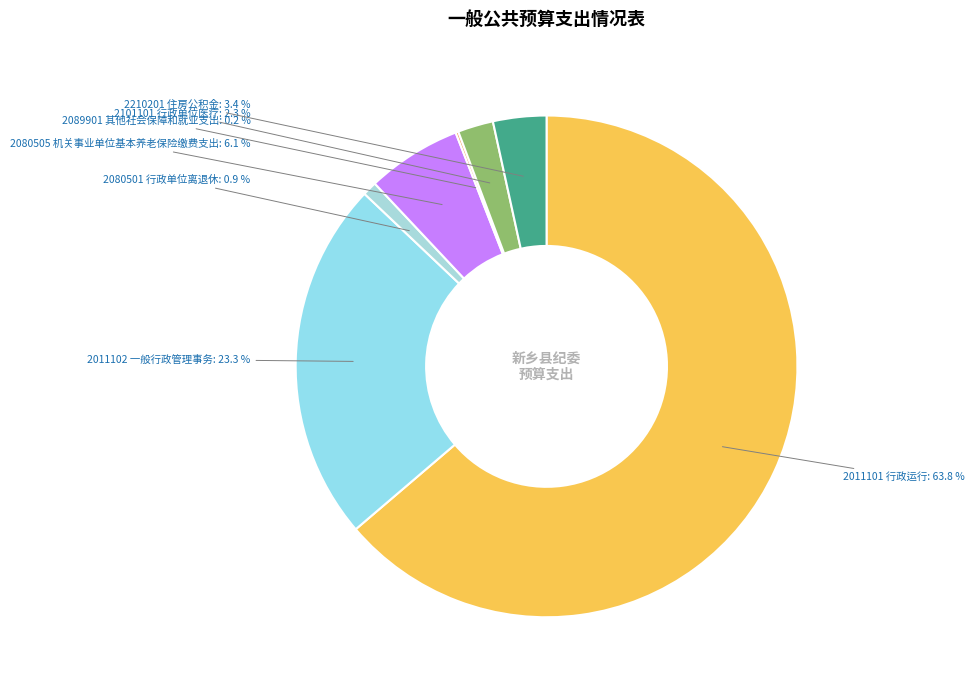

Which slice represents more than half of the pie?

2011101 行政运行